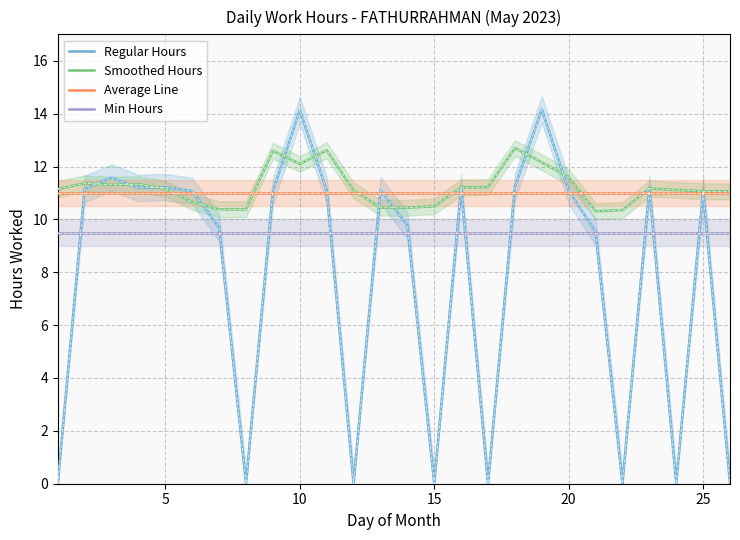

Does the chart have visible grid lines?

Yes